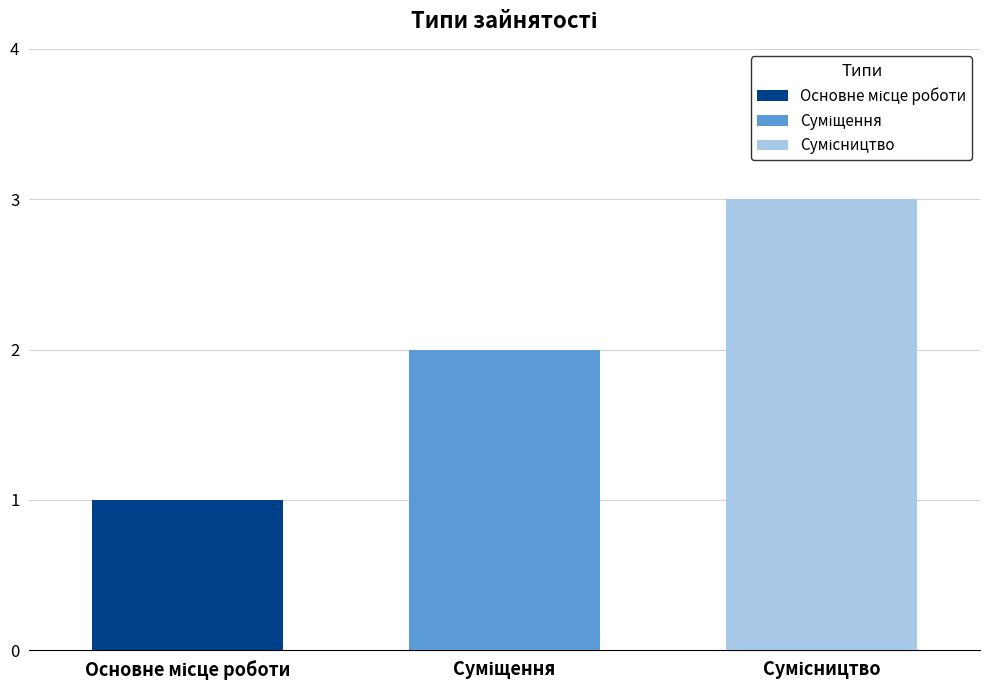

How many bars are there in total?

3